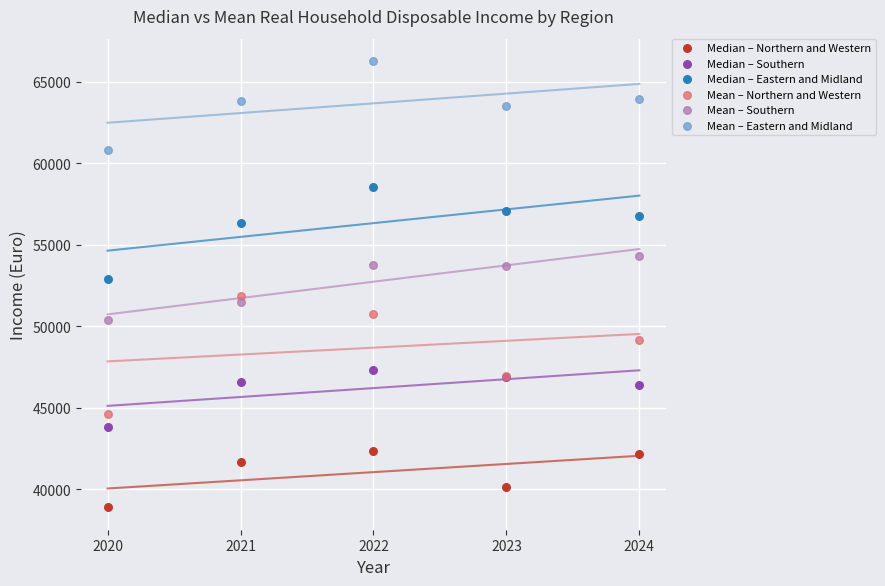

Which series contains the highest Y value?

Mean – Eastern and Midland